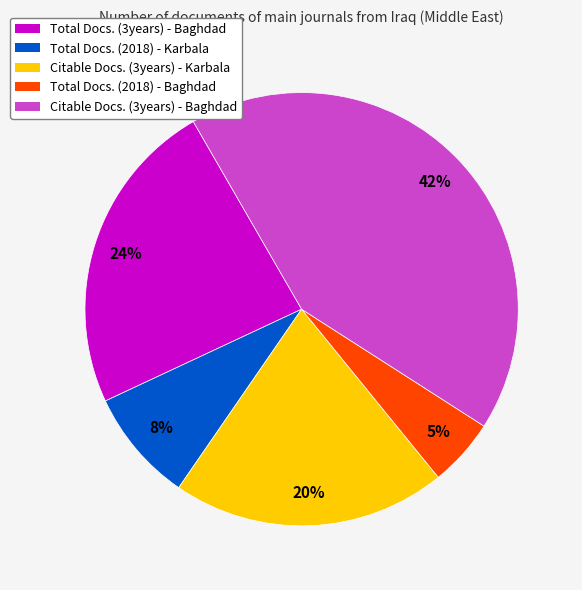

Rank the categories by value from highest to lowest.

Citable Docs. (3years) - Baghdad, Total Docs. (3years) - Baghdad, Citable Docs. (3years) - Karbala, Total Docs. (2018) - Karbala, Total Docs. (2018) - Baghdad